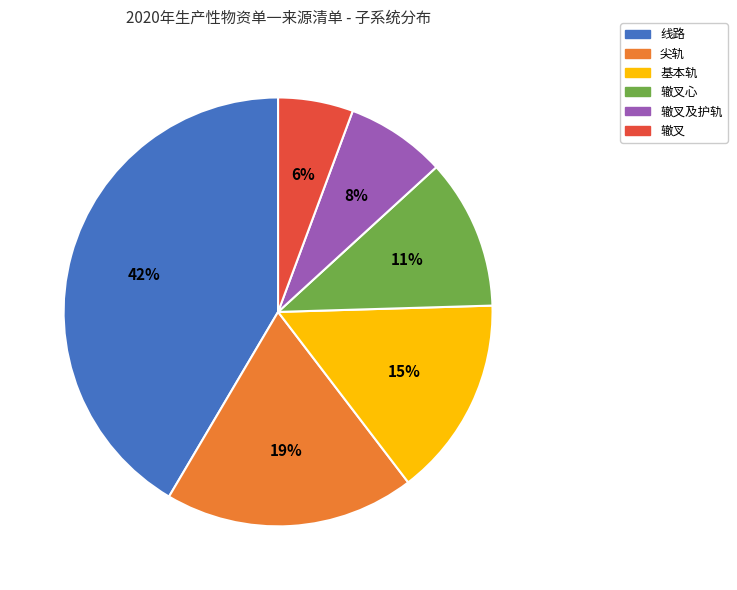

Is it true that 辙叉心 is 1% of the pie?

False